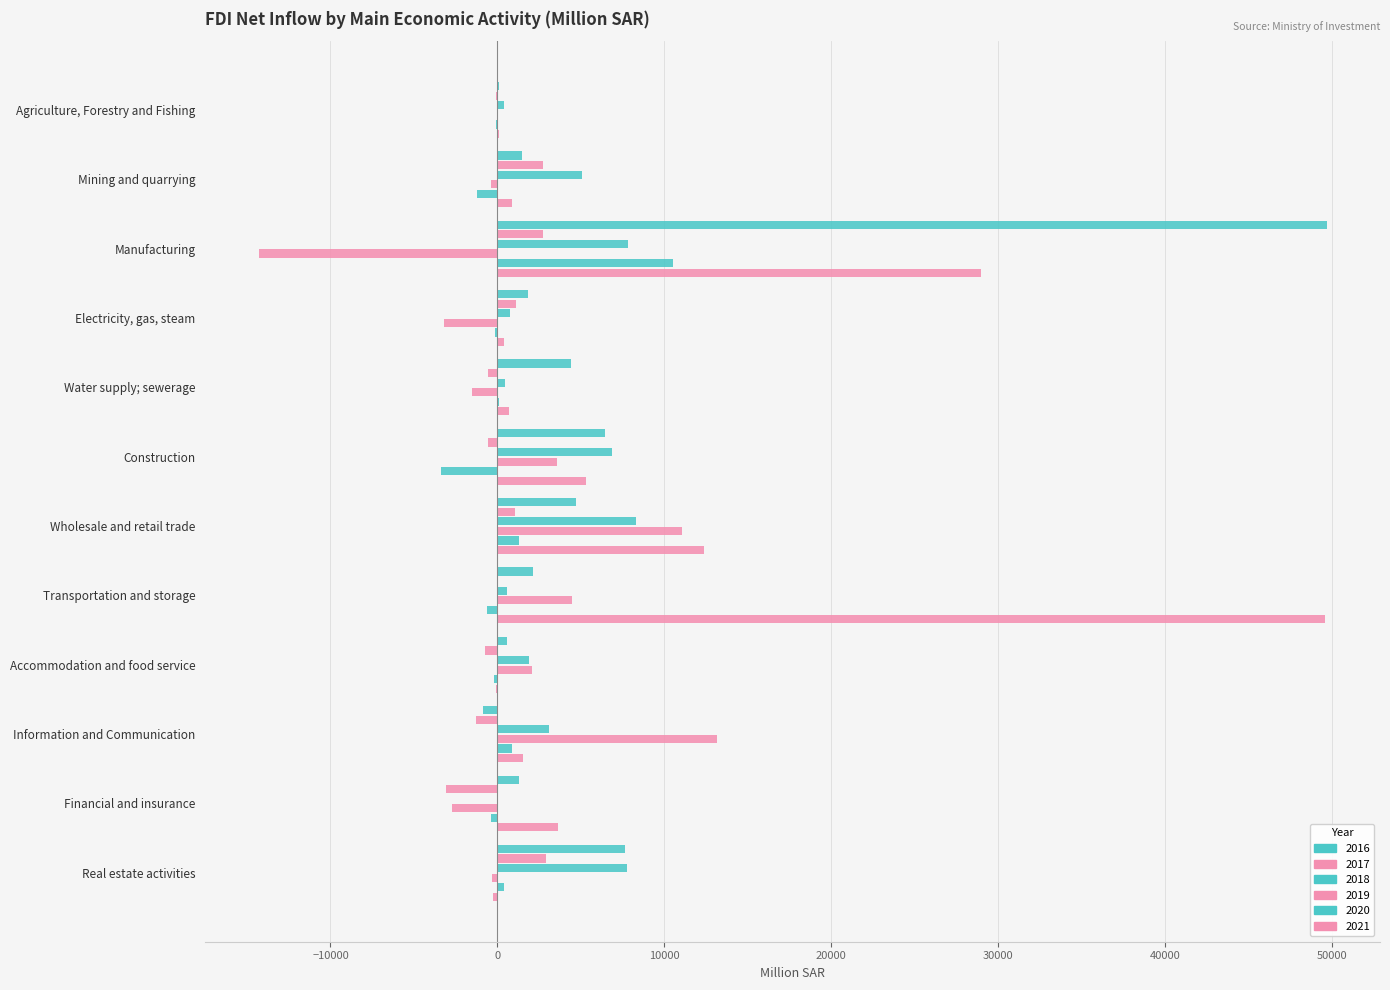

Rank the series at Information and Communication from lowest to highest value.

2017, 2016, 2020, 2021, 2018, 2019